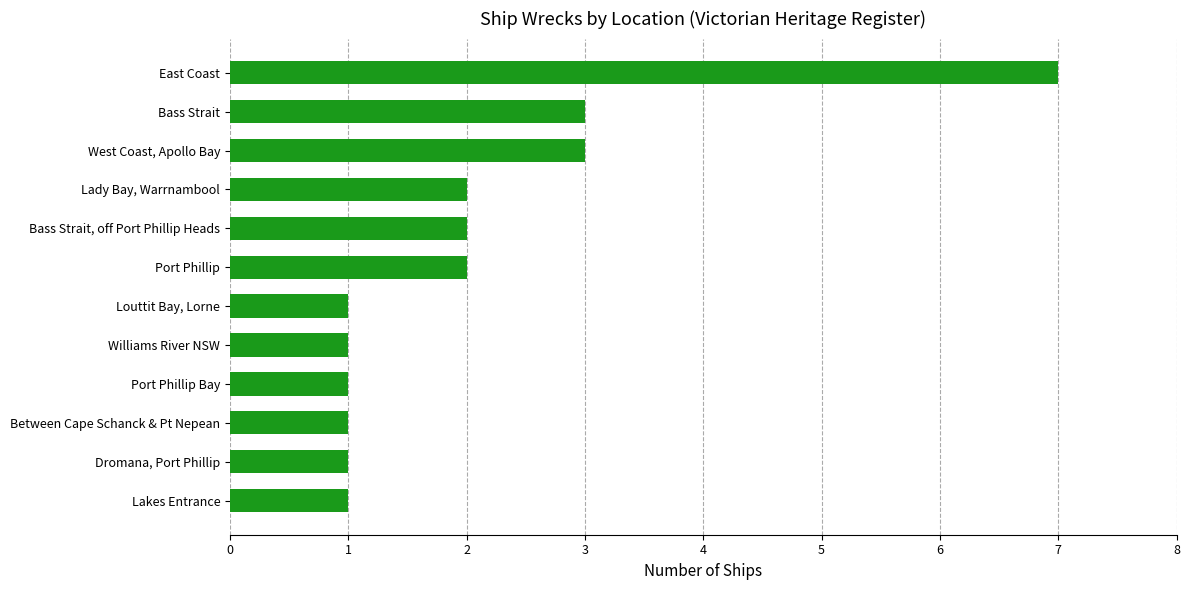

What is the sum of all values?

25